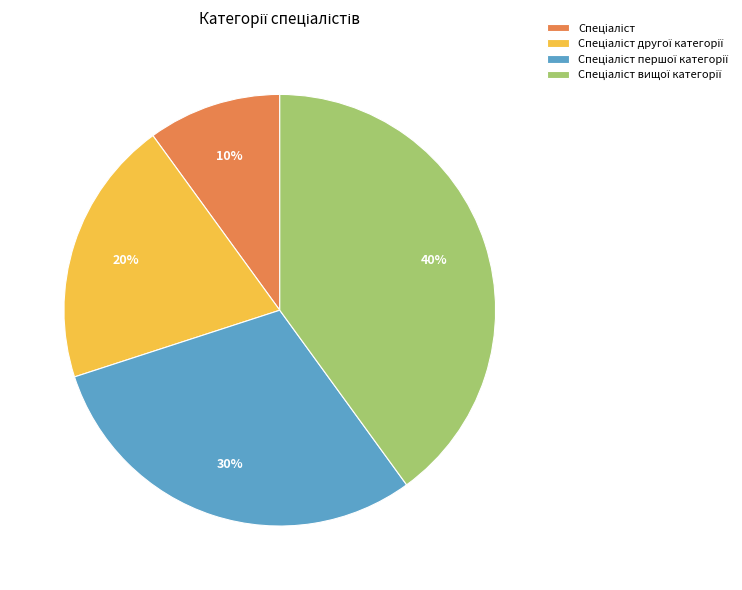

To the nearest percent, what is the difference between the largest and smallest slice percentages?

30%